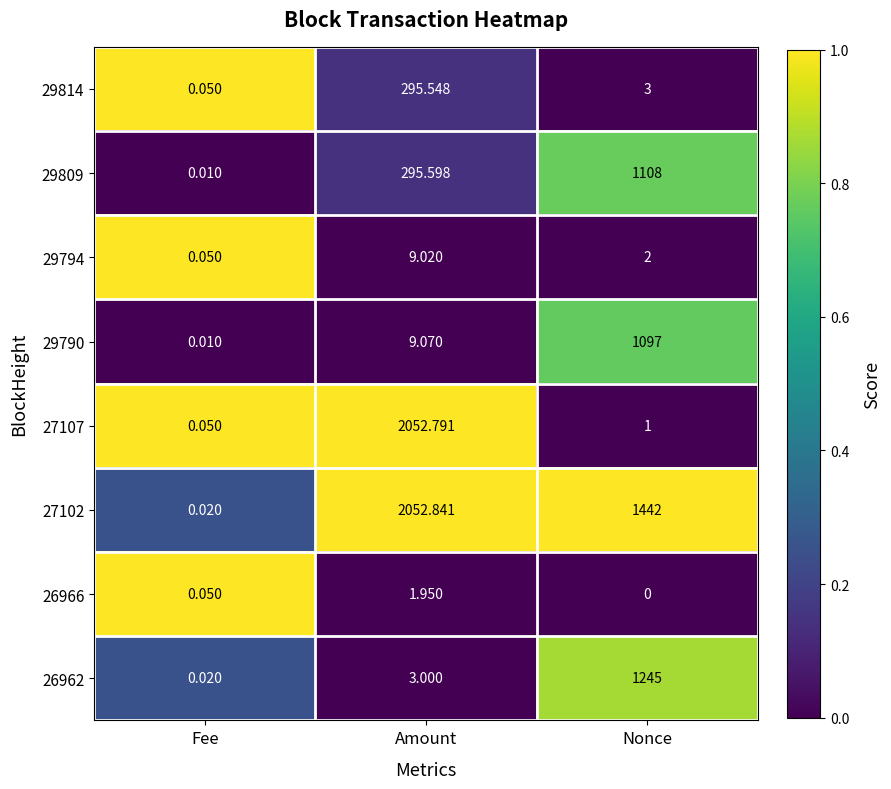

Which category has the highest value in the 29790 series?

Nonce